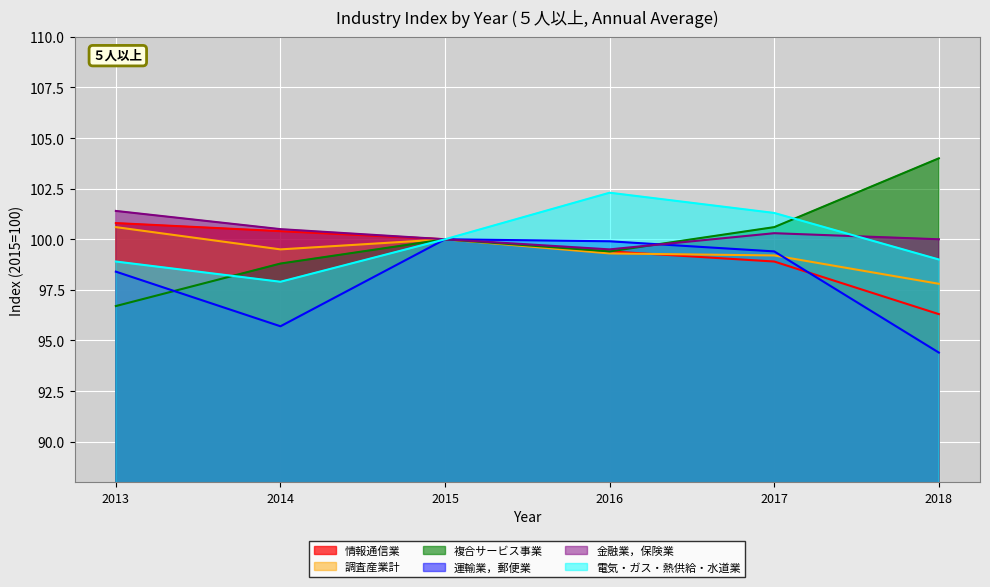

What is the average value of the 電気・ガス・熱供給・水道業 series?

99.9